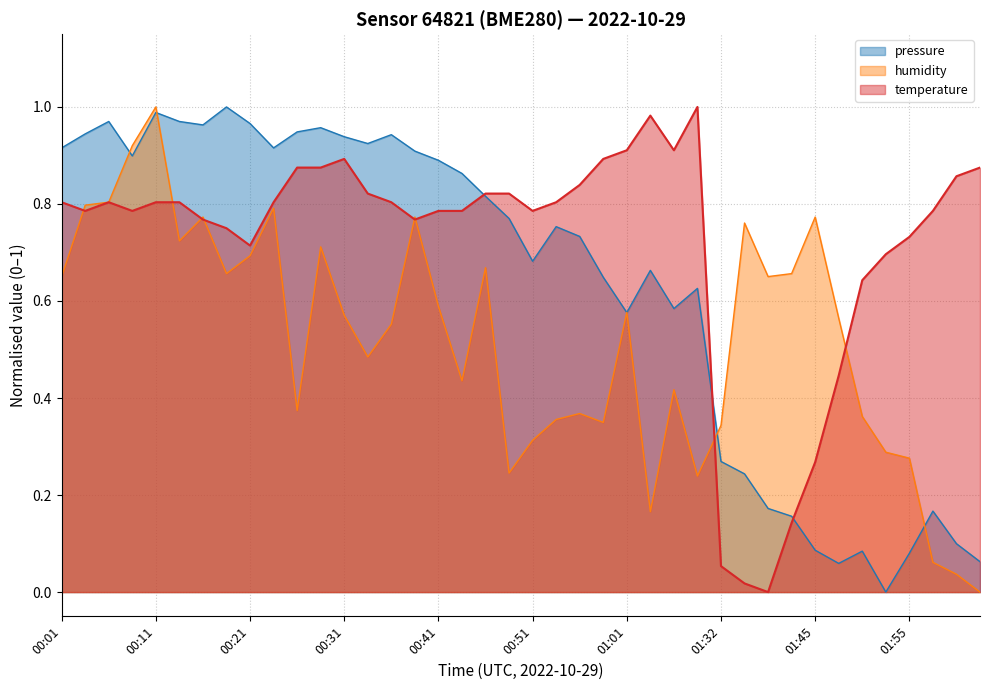

What is the difference between the maximum and minimum values in the humidity series?

1.0